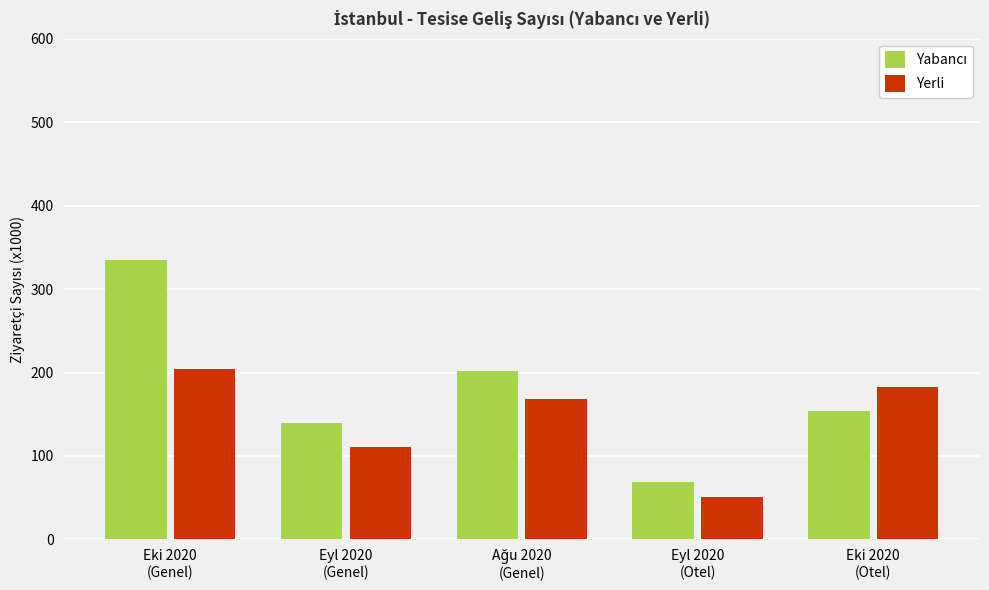

Which label corresponds to the largest value in the chart?

Eki 2020
(Genel)